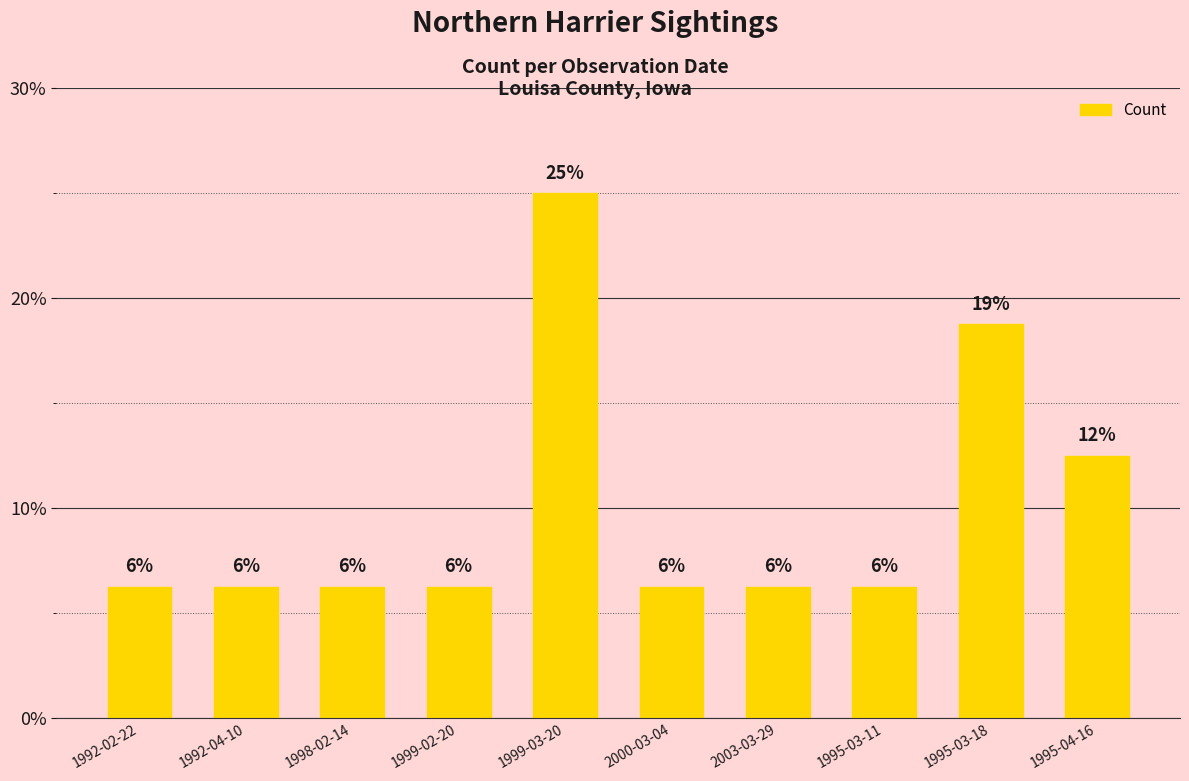

Reading left to right, transcribe all the data shown in this chart.

1992-02-22=6.2	1992-04-10=6.2	1998-02-14=6.2	1999-02-20=6.2	1999-03-20=25.0	2000-03-04=6.2	2003-03-29=6.2	1995-03-11=6.2	1995-03-18=18.8	1995-04-16=12.5